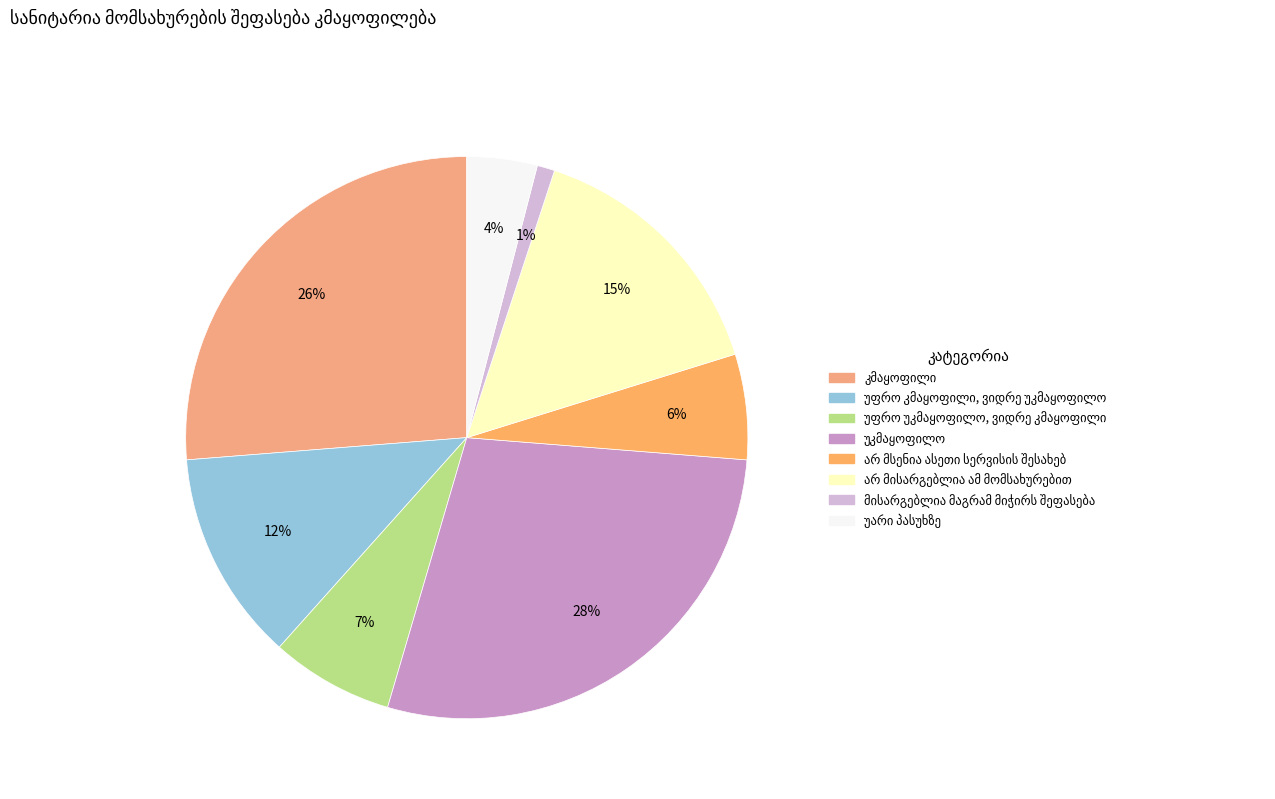

Which category has the biggest portion of the pie?

უკმაყოფილო